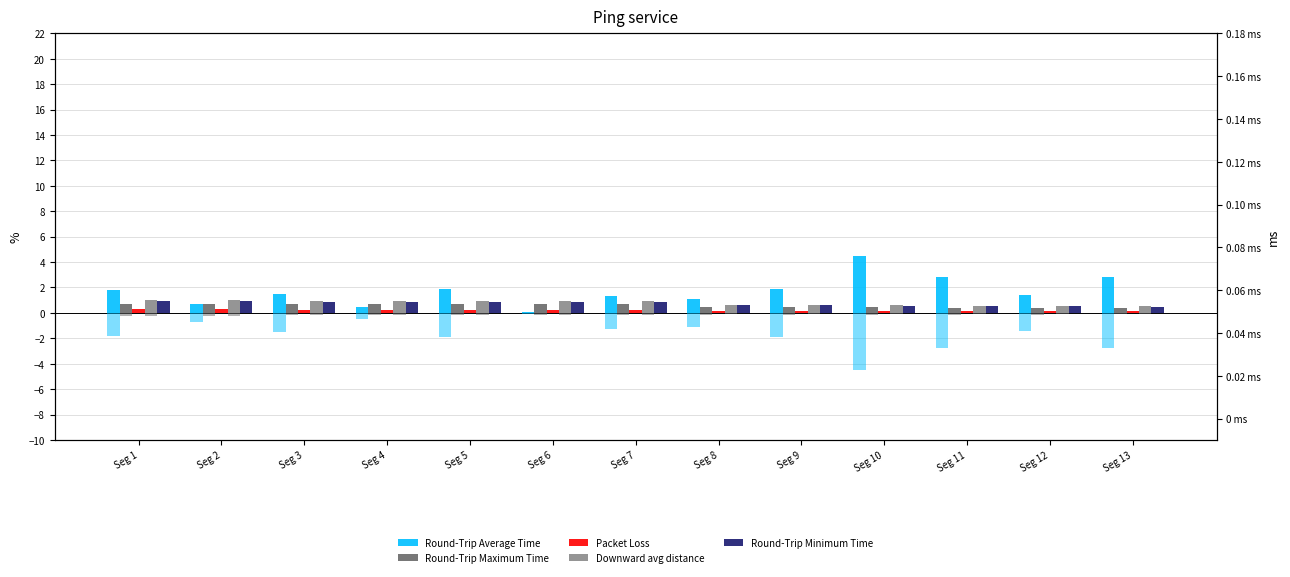

How many bars are there in total?

65